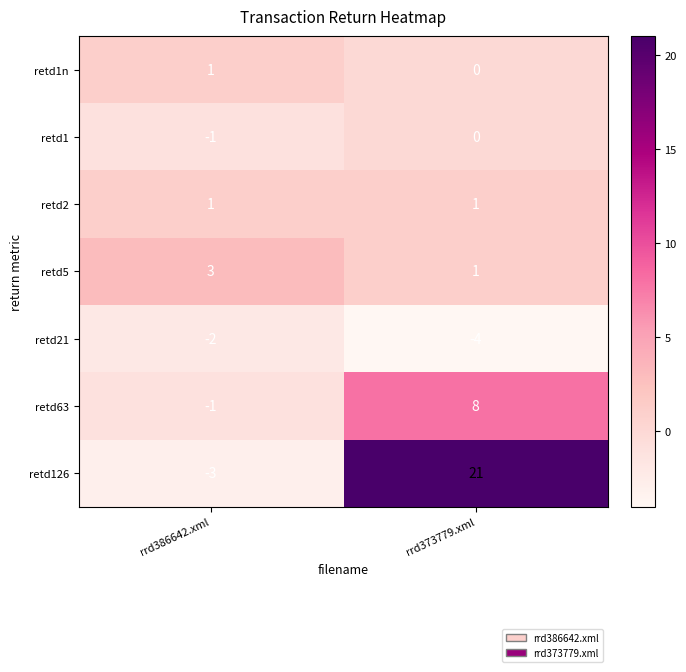

What is the difference between the retd63 values at rrd386642.xml and rrd373779.xml?

9